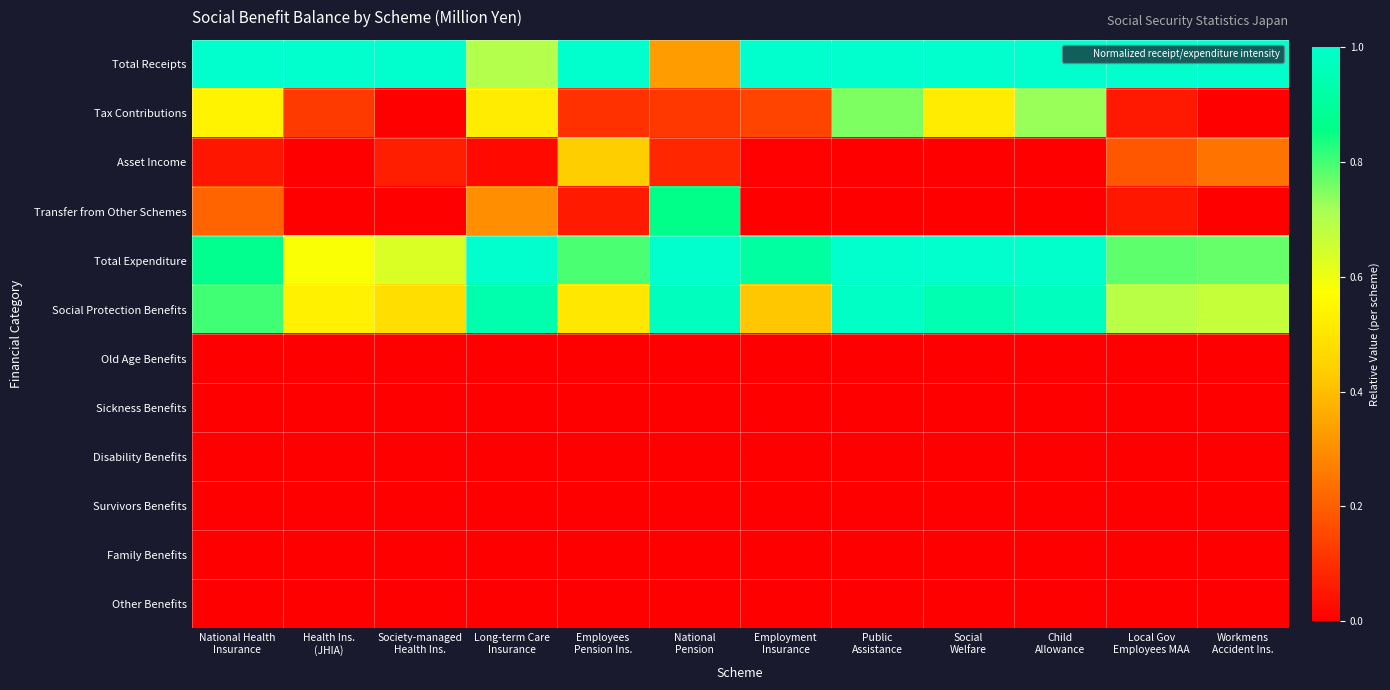

Reading left to right, list all the values displayed in this chart.

Total Receipts: National Health
Insurance=1.0	Health Ins.
(JHIA)=1.0	Society-managed
Health Ins.=1.0	Long-term Care
Insurance=0.7	Employees
Pension Ins.=1.0	National
Pension=0.3	Employment
Insurance=1.0	Public
Assistance=1.0	Social
Welfare=1.0	Child
Allowance=1.0	Local Gov
Employees MAA=1.0	Workmens
Accident Ins.=1.0
Tax Contributions: National Health
Insurance=0.5	Health Ins.
(JHIA)=0.1	Society-managed
Health Ins.=0.0	Long-term Care
Insurance=0.5	Employees
Pension Ins.=0.1	National
Pension=0.1	Employment
Insurance=0.1	Public
Assistance=0.8	Social
Welfare=0.5	Child
Allowance=0.7	Local Gov
Employees MAA=0.1	Workmens
Accident Ins.=0.0
Asset Income: National Health
Insurance=0.0	Health Ins.
(JHIA)=0.0	Society-managed
Health Ins.=0.1	Long-term Care
Insurance=0.0	Employees
Pension Ins.=0.4	National
Pension=0.1	Employment
Insurance=0.0	Public
Assistance=0.0	Social
Welfare=0.0	Child
Allowance=0.0	Local Gov
Employees MAA=0.2	Workmens
Accident Ins.=0.2
Transfer from Other Schemes: National Health
Insurance=0.2	Health Ins.
(JHIA)=0.0	Society-managed
Health Ins.=0.0	Long-term Care
Insurance=0.3	Employees
Pension Ins.=0.1	National
Pension=0.9	Employment
Insurance=0.0	Public
Assistance=0.0	Social
Welfare=0.0	Child
Allowance=0.0	Local Gov
Employees MAA=0.1	Workmens
Accident Ins.=0.0
Total Expenditure: National Health
Insurance=0.9	Health Ins.
(JHIA)=0.6	Society-managed
Health Ins.=0.6	Long-term Care
Insurance=1.0	Employees
Pension Ins.=0.8	National
Pension=1.0	Employment
Insurance=0.9	Public
Assistance=1.0	Social
Welfare=1.0	Child
Allowance=1.0	Local Gov
Employees MAA=0.8	Workmens
Accident Ins.=0.8
Social Protection Benefits: National Health
Insurance=0.8	Health Ins.
(JHIA)=0.5	Society-managed
Health Ins.=0.5	Long-term Care
Insurance=0.9	Employees
Pension Ins.=0.5	National
Pension=1.0	Employment
Insurance=0.4	Public
Assistance=1.0	Social
Welfare=0.9	Child
Allowance=1.0	Local Gov
Employees MAA=0.7	Workmens
Accident Ins.=0.7
Old Age Benefits: National Health
Insurance=0.0	Health Ins.
(JHIA)=0.0	Society-managed
Health Ins.=0.0	Long-term Care
Insurance=0.0	Employees
Pension Ins.=0.0	National
Pension=0.0	Employment
Insurance=0.0	Public
Assistance=0.0	Social
Welfare=0.0	Child
Allowance=0.0	Local Gov
Employees MAA=0.0	Workmens
Accident Ins.=0.0
Sickness Benefits: National Health
Insurance=0.0	Health Ins.
(JHIA)=0.0	Society-managed
Health Ins.=0.0	Long-term Care
Insurance=0.0	Employees
Pension Ins.=0.0	National
Pension=0.0	Employment
Insurance=0.0	Public
Assistance=0.0	Social
Welfare=0.0	Child
Allowance=0.0	Local Gov
Employees MAA=0.0	Workmens
Accident Ins.=0.0
Disability Benefits: National Health
Insurance=0.0	Health Ins.
(JHIA)=0.0	Society-managed
Health Ins.=0.0	Long-term Care
Insurance=0.0	Employees
Pension Ins.=0.0	National
Pension=0.0	Employment
Insurance=0.0	Public
Assistance=0.0	Social
Welfare=0.0	Child
Allowance=0.0	Local Gov
Employees MAA=0.0	Workmens
Accident Ins.=0.0
Survivors Benefits: National Health
Insurance=0.0	Health Ins.
(JHIA)=0.0	Society-managed
Health Ins.=0.0	Long-term Care
Insurance=0.0	Employees
Pension Ins.=0.0	National
Pension=0.0	Employment
Insurance=0.0	Public
Assistance=0.0	Social
Welfare=0.0	Child
Allowance=0.0	Local Gov
Employees MAA=0.0	Workmens
Accident Ins.=0.0
Family Benefits: National Health
Insurance=0.0	Health Ins.
(JHIA)=0.0	Society-managed
Health Ins.=0.0	Long-term Care
Insurance=0.0	Employees
Pension Ins.=0.0	National
Pension=0.0	Employment
Insurance=0.0	Public
Assistance=0.0	Social
Welfare=0.0	Child
Allowance=0.0	Local Gov
Employees MAA=0.0	Workmens
Accident Ins.=0.0
Other Benefits: National Health
Insurance=0.0	Health Ins.
(JHIA)=0.0	Society-managed
Health Ins.=0.0	Long-term Care
Insurance=0.0	Employees
Pension Ins.=0.0	National
Pension=0.0	Employment
Insurance=0.0	Public
Assistance=0.0	Social
Welfare=0.0	Child
Allowance=0.0	Local Gov
Employees MAA=0.0	Workmens
Accident Ins.=0.0